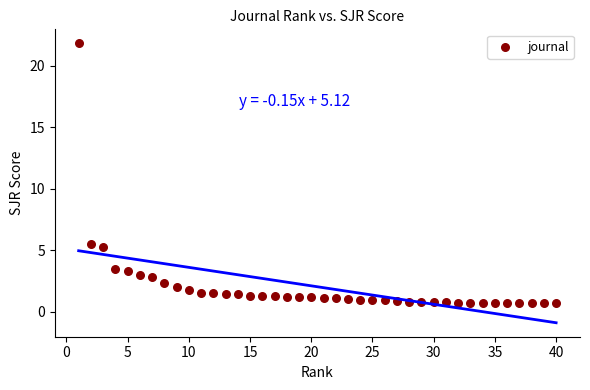

What is the range of Y values (max minus min)?

21.1